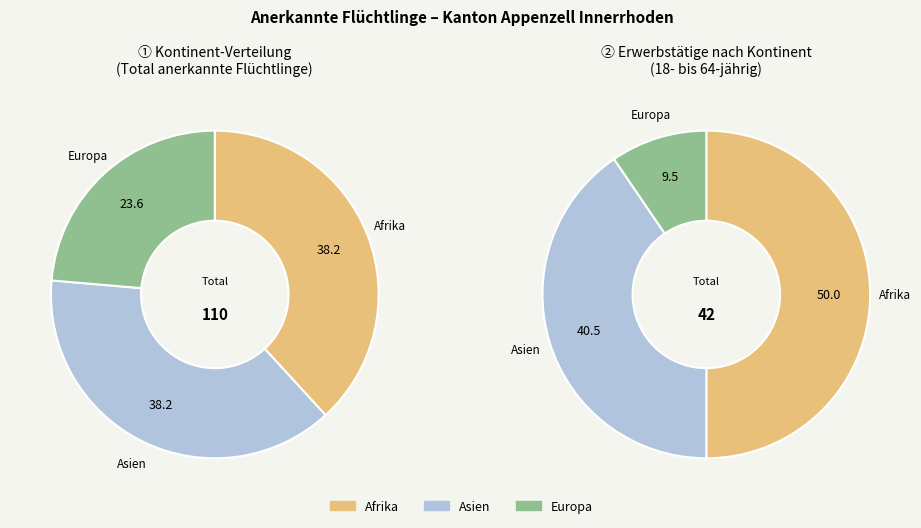

To the nearest percent, what percentage of the pie is Europa?

24%